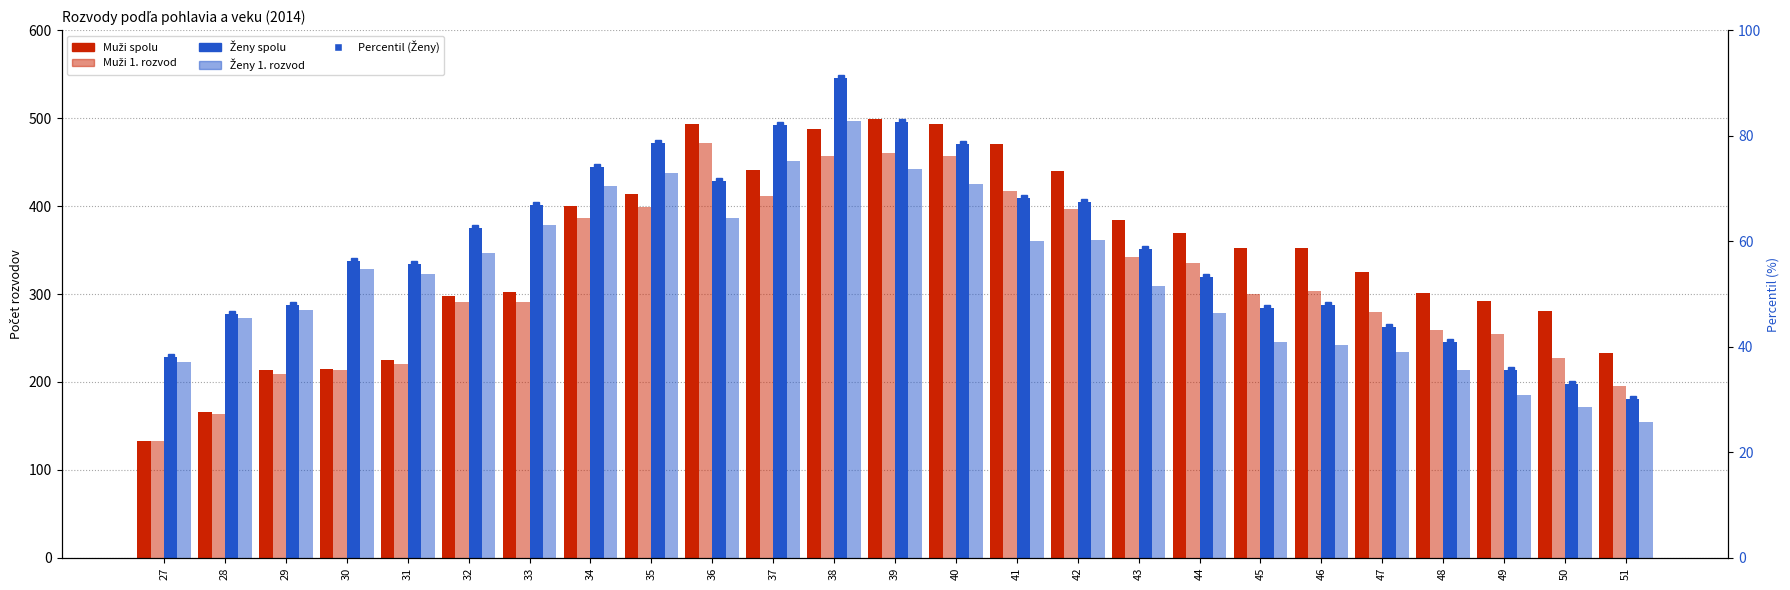

Rank the series at 49 from lowest to highest value.

Ženy 1. rozvod, Ženy spolu, Muži 1. rozvod, Muži spolu